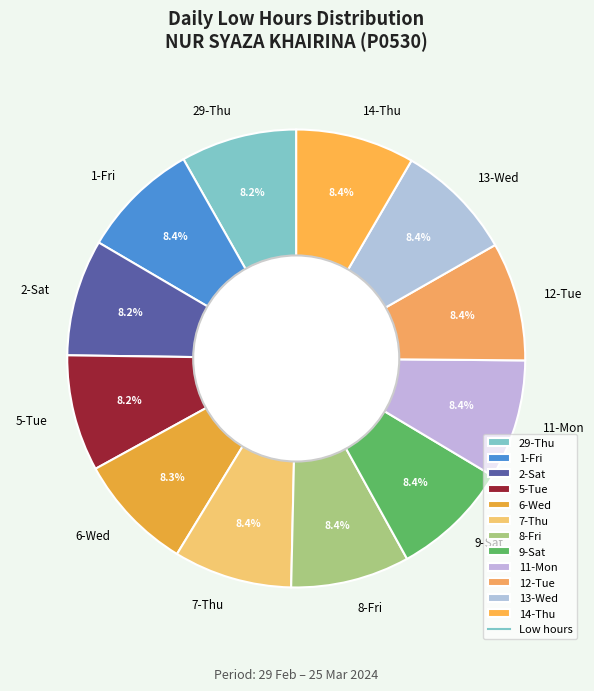

Approximately how many times larger is the value at 11-Mon compared to 1-Fri?

1.0